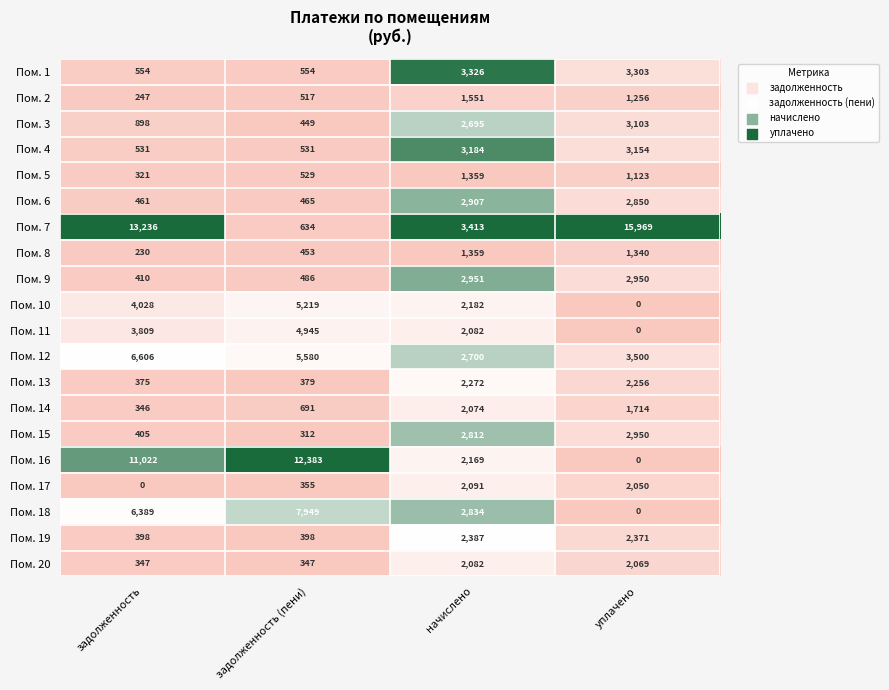

The Пом. 9 series shows 1629 at начислено. True or false?

False